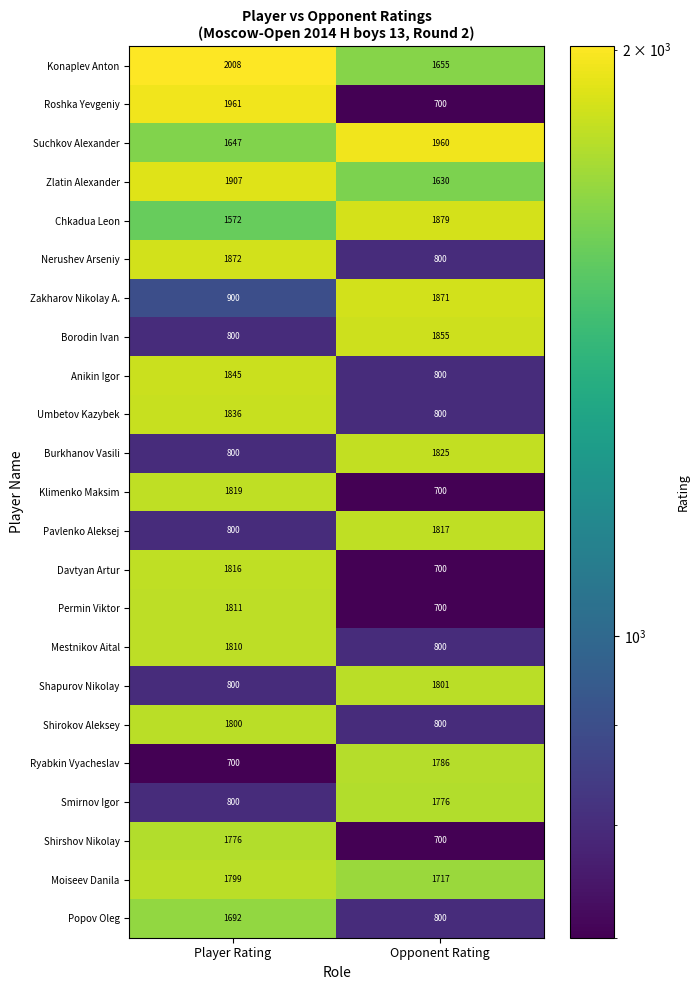

At which label is Pavlenko Aleksej closest to 1308?

Player Rating